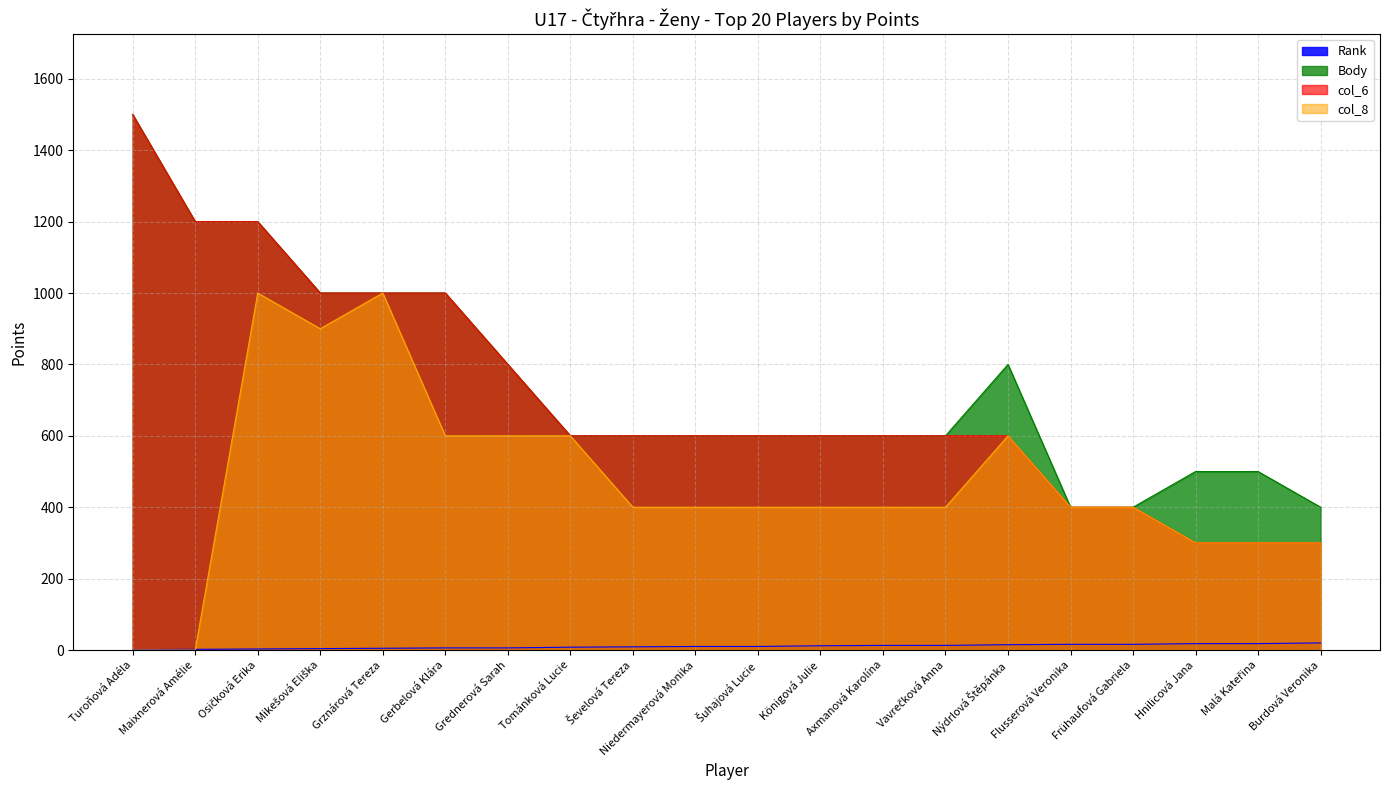

Is it true that Body equals 600 at Axmanová Karolína?

True